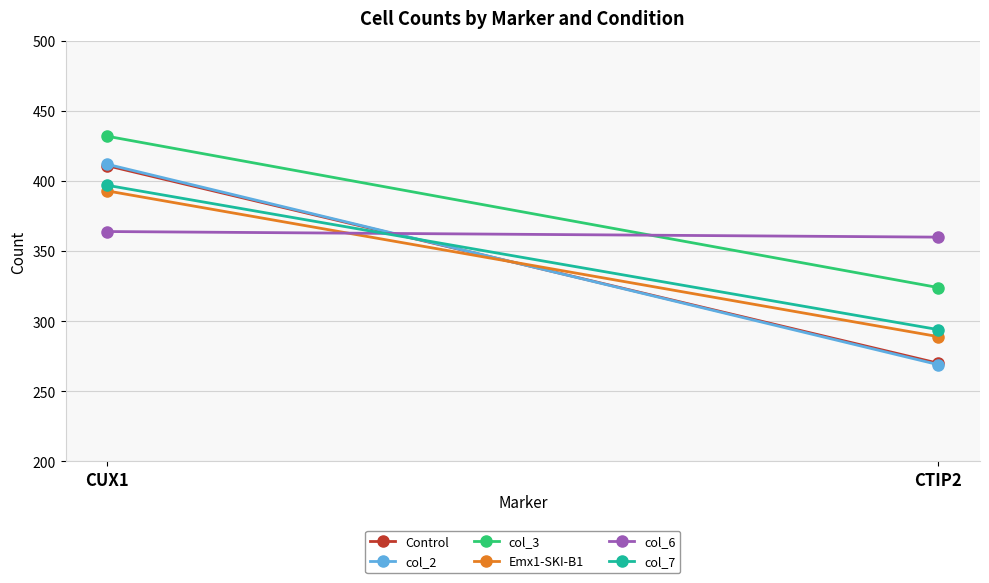

What are all the series names shown in the legend?

Control, col_2, col_3, Emx1-SKI-B1, col_6, col_7